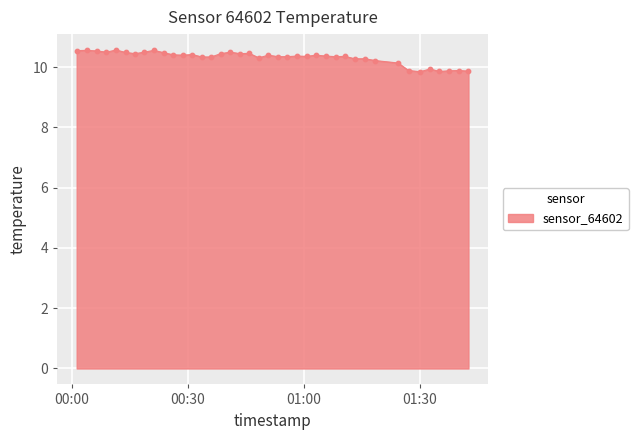

What is the greatest value displayed?

10.6